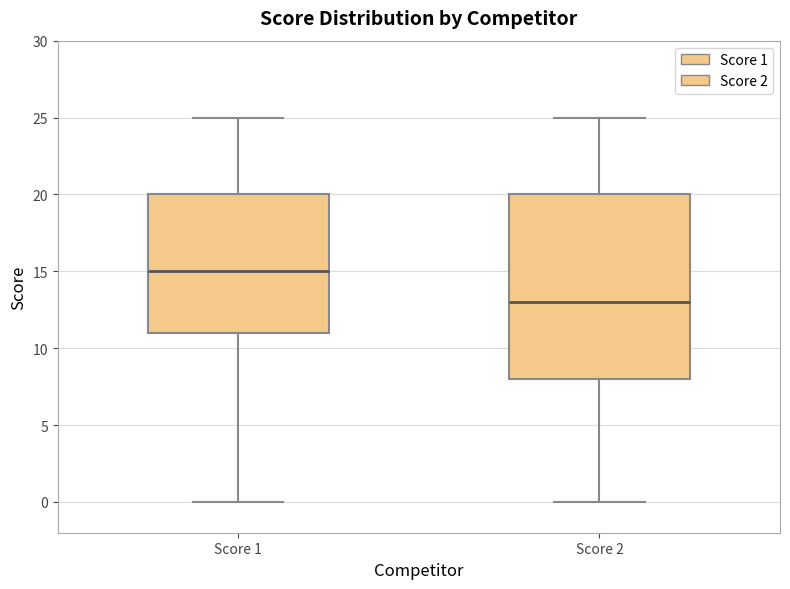

Where does the lower whisker of the box for Score 2 end on the y-axis? The values are not printed on the chart, so give them approximately, as read against the axis.

0